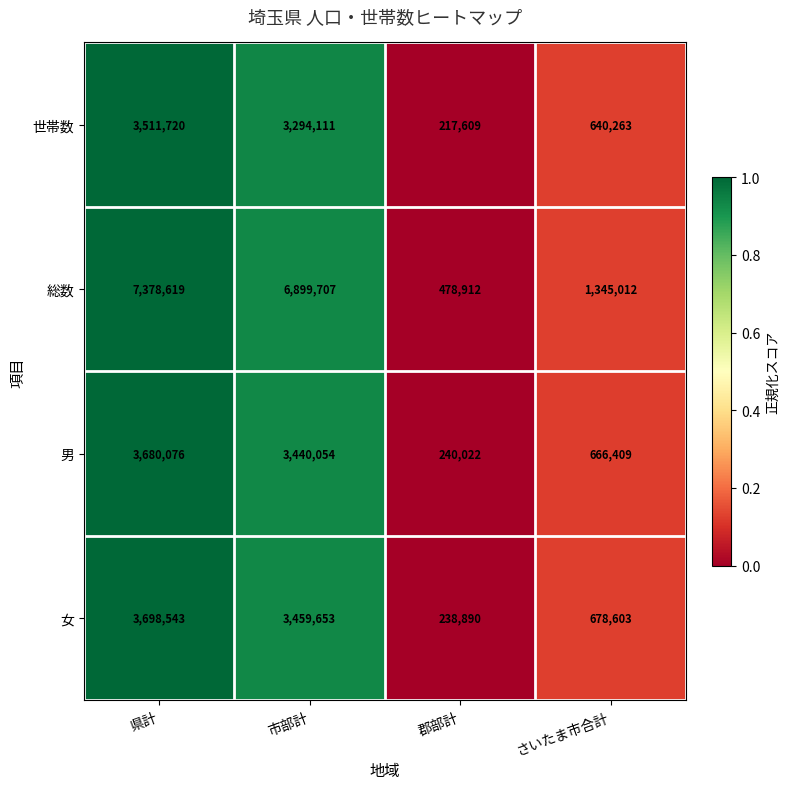

Which series has the widest spread of values?

総数